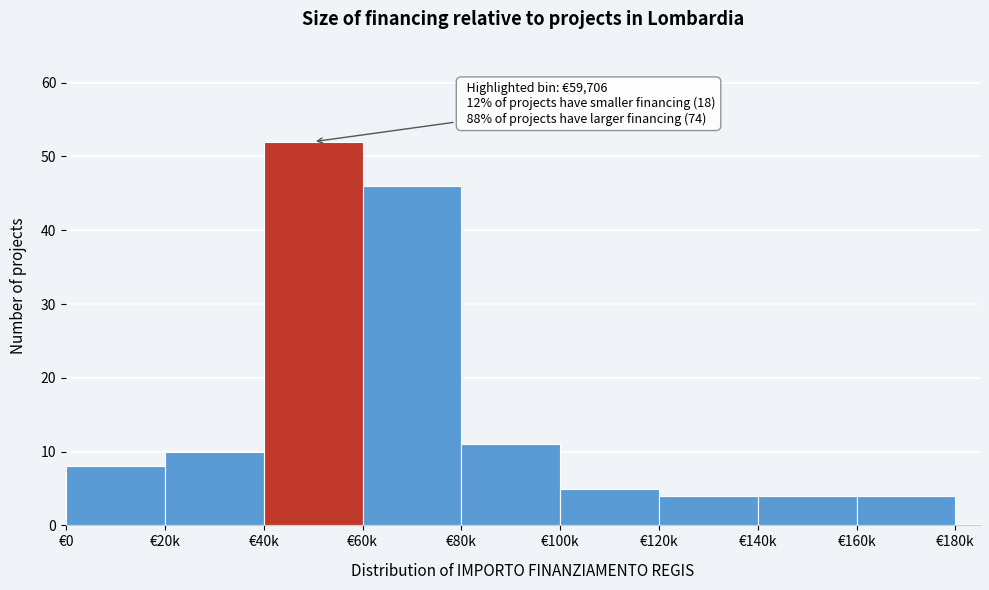

Reading right to left, what are all the values shown in this chart?

4	4	4	5	11	46	52	10	8